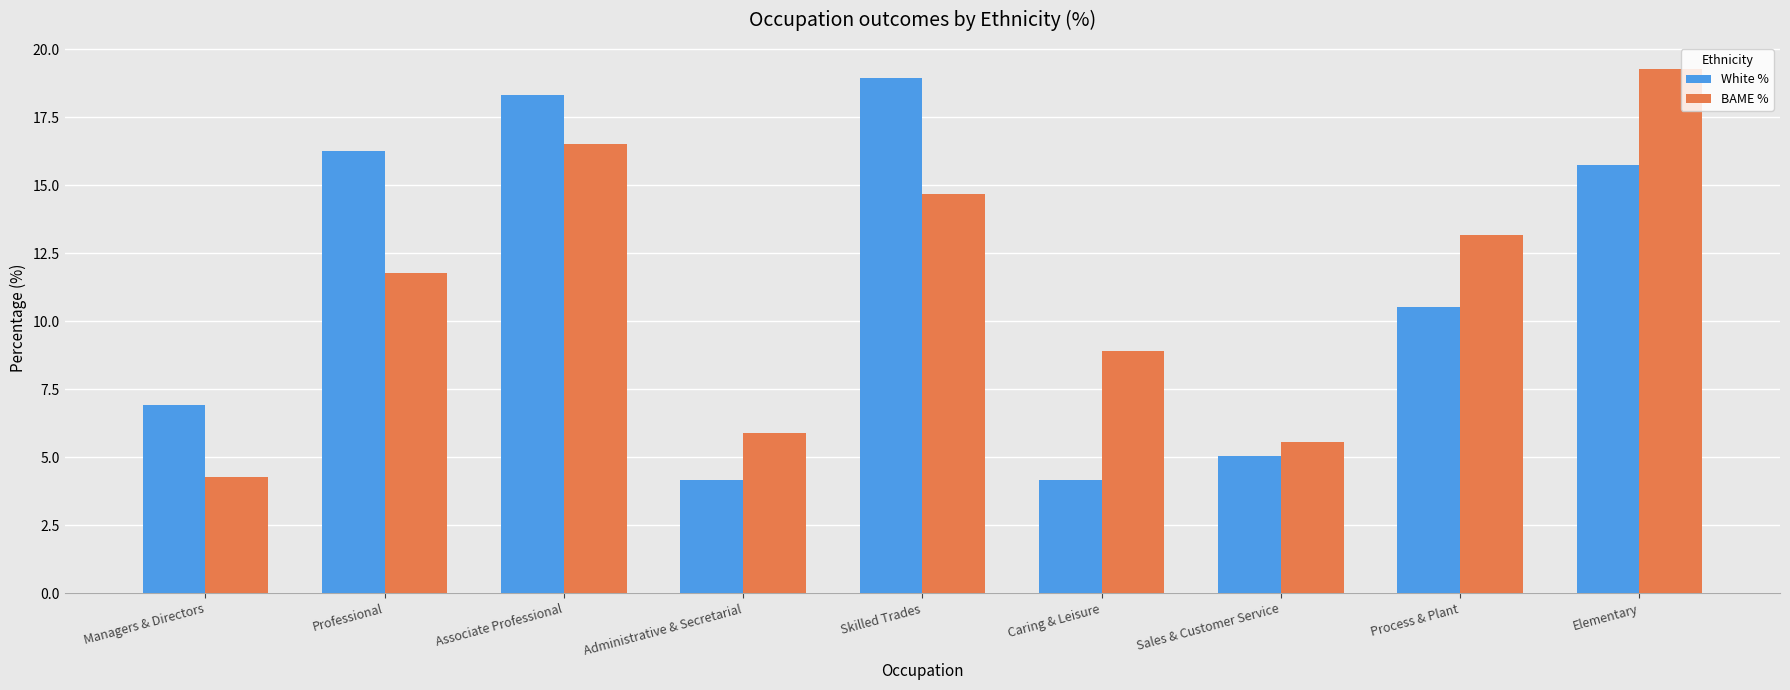

Are the bars grouped side by side (vs. stacked)?

Yes